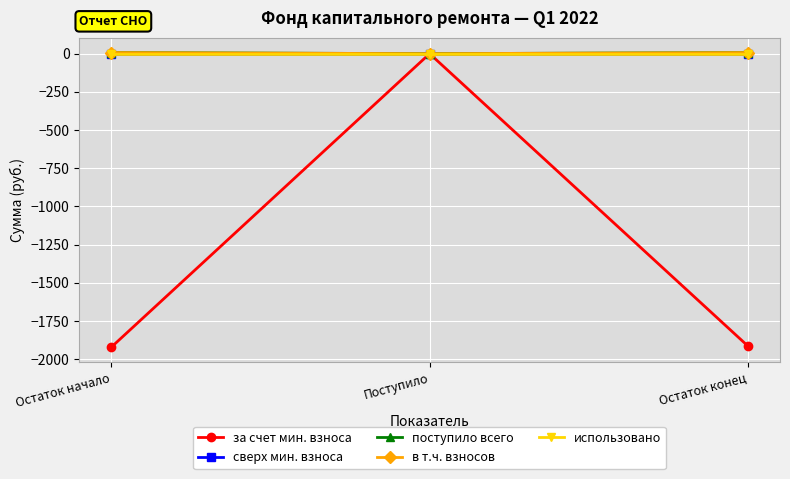

What position from the left is Остаток конец?

3